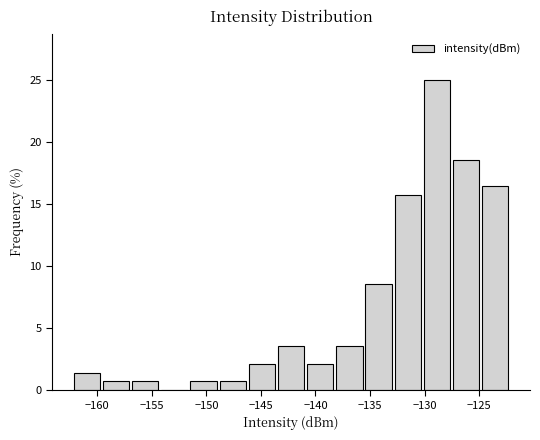

Which range on the x-axis has the tallest bar?

-130.0 to -127.5